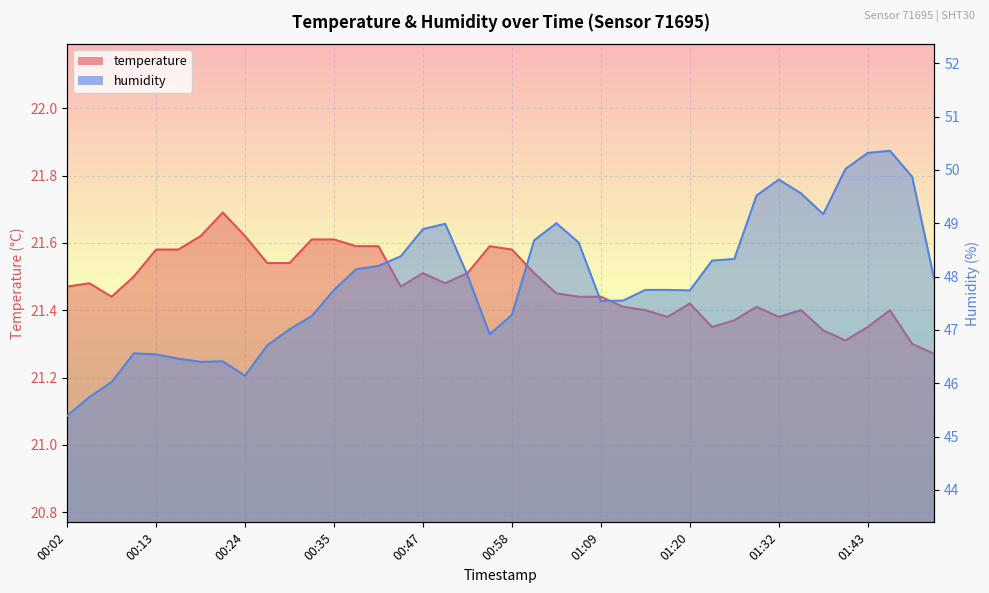

True or false: temperature has a value of 21.6 at 00:55.

True